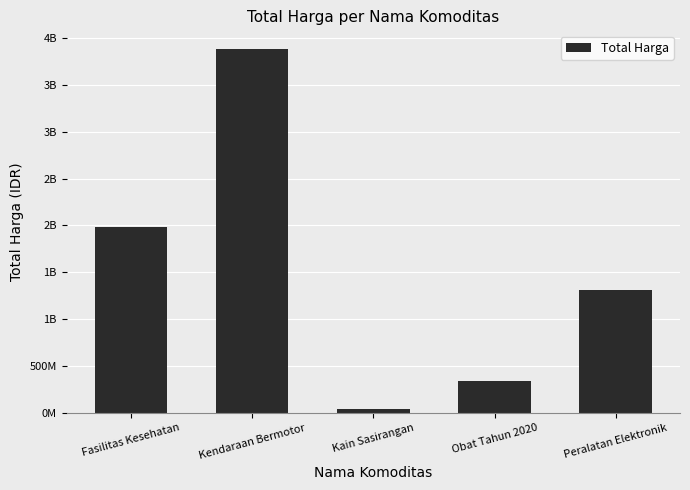

The chart shows a value of 1311070800 at Peralatan Elektronik. True or false?

True